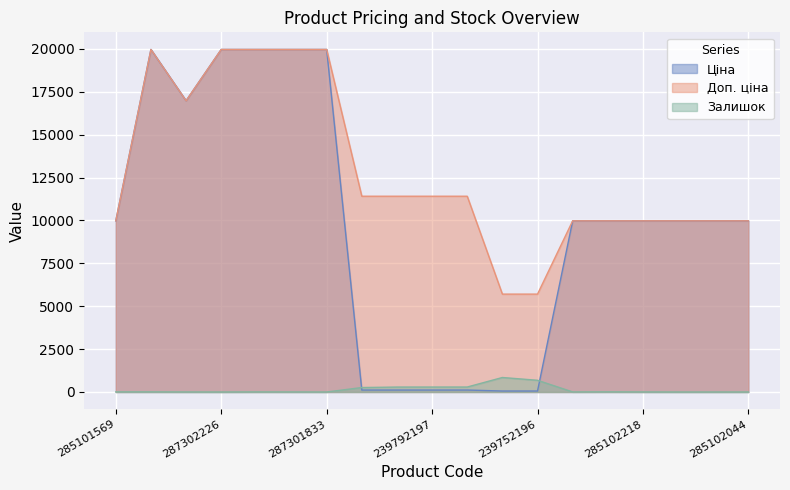

Reading left to right, list all the values displayed in this chart.

Ціна: 285101569=9975.0	287302223=19964.2	287292222=16976.3	287302226=19964.2	287302225=19964.2	287302224=19964.2	287301833=19964.2	247132181=114.1	247132180=114.1	239792197=114.1	239792196=114.1	239752197=57.0	239752196=57.0	285102221=9975.0	285102219=9975.0	285102218=9975.0	285102216=9975.0	285102120=9975.0	285102044=9975.0
Доп. ціна: 285101569=9975.0	287302223=19964.2	287292222=16976.3	287302226=19964.2	287302225=19964.2	287302224=19964.2	287301833=19964.2	247132181=11410.0	247132180=11410.0	239792197=11410.0	239792196=11410.0	239752197=5705.0	239752196=5705.0	285102221=9975.0	285102219=9975.0	285102218=9975.0	285102216=9975.0	285102120=9975.0	285102044=9975.0
Залишок: 285101569=7.0	287302223=7.0	287292222=2.0	287302226=0.0	287302225=5.0	287302224=3.0	287301833=0.0	247132181=260.0	247132180=288.0	239792197=289.0	239792196=290.0	239752197=845.0	239752196=683.0	285102221=4.0	285102219=9.0	285102218=3.0	285102216=0.0	285102120=0.0	285102044=1.0